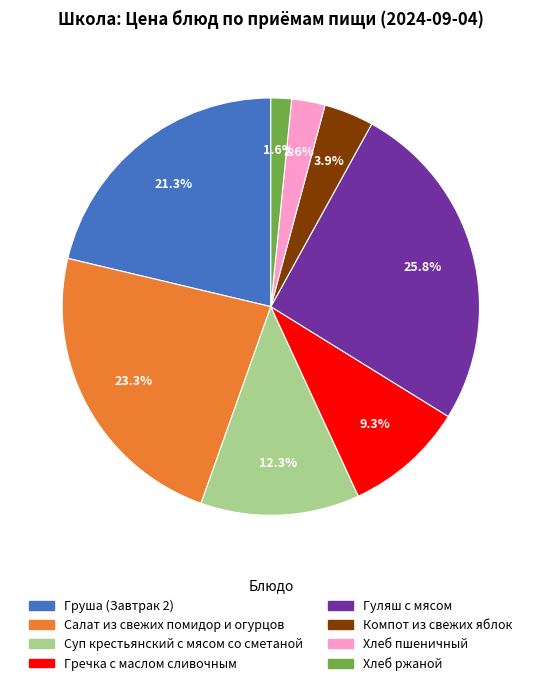

To the nearest percent, what is the difference between the largest and smallest slice percentages?

24%